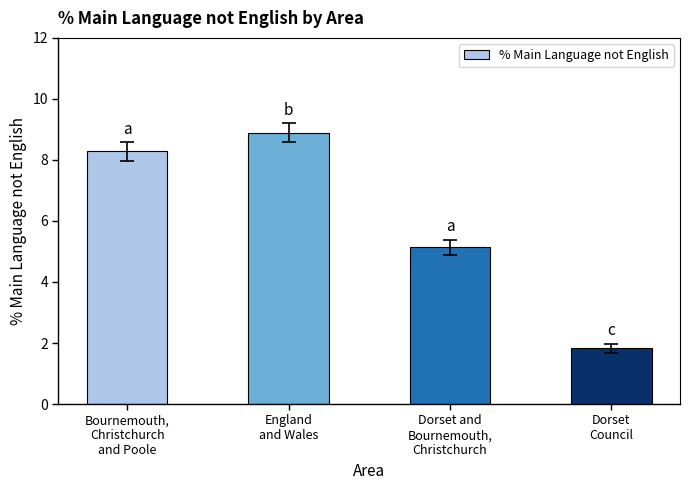

Which has a higher value, Dorset and
Bournemouth,
Christchurch or Bournemouth,
Christchurch
and Poole?

Bournemouth,
Christchurch
and Poole